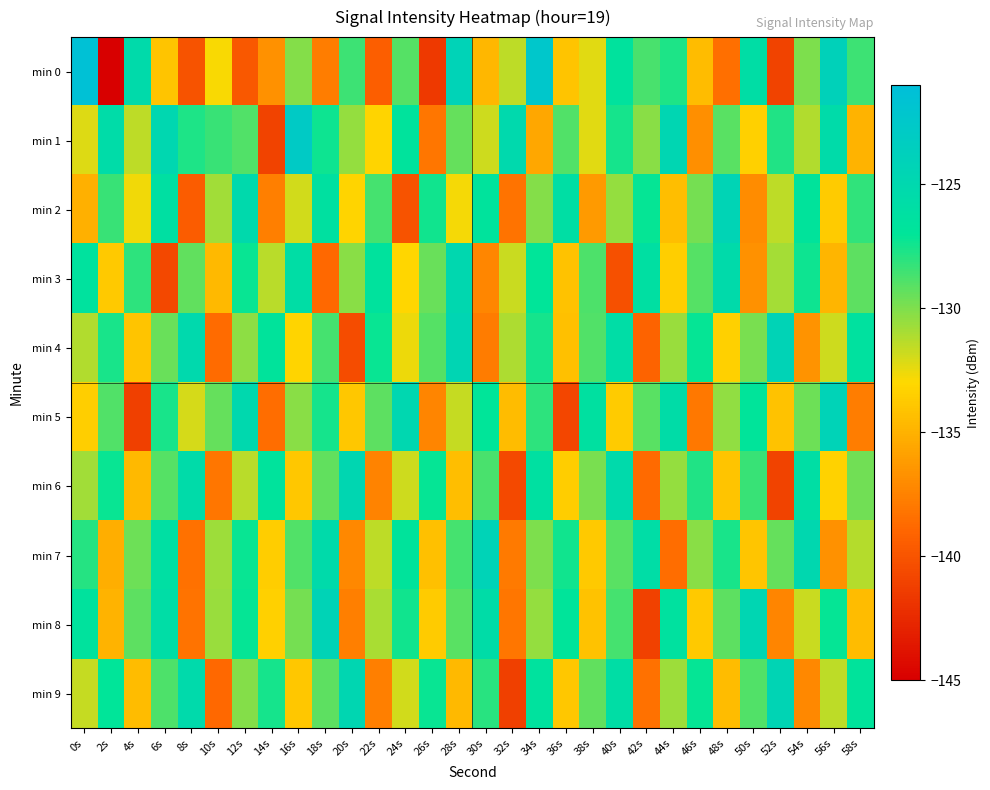

Between 22s and 20s, which is larger?

20s